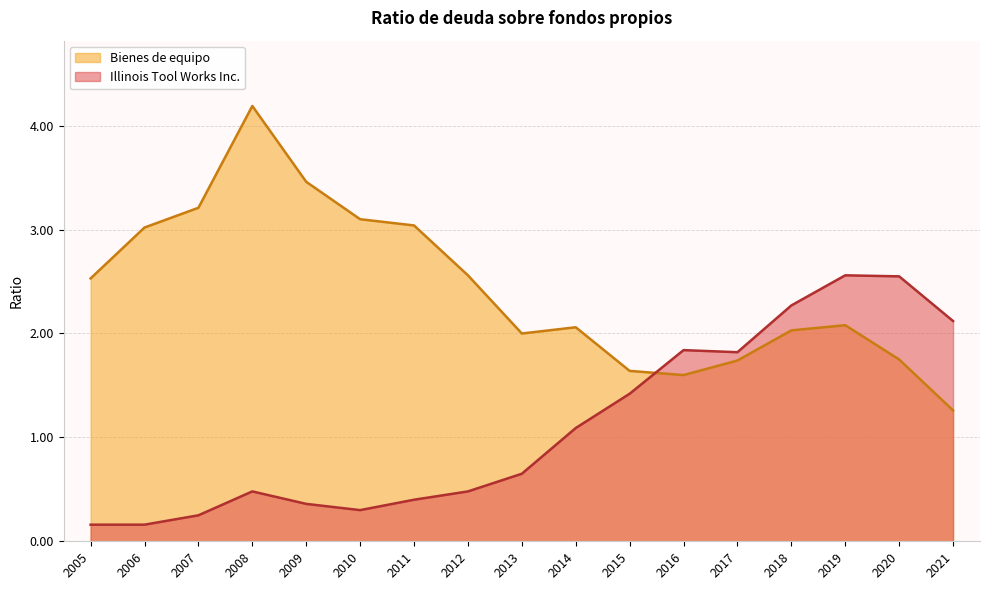

True or false: Illinois Tool Works Inc. has a value of 0.0 at 2005.

False